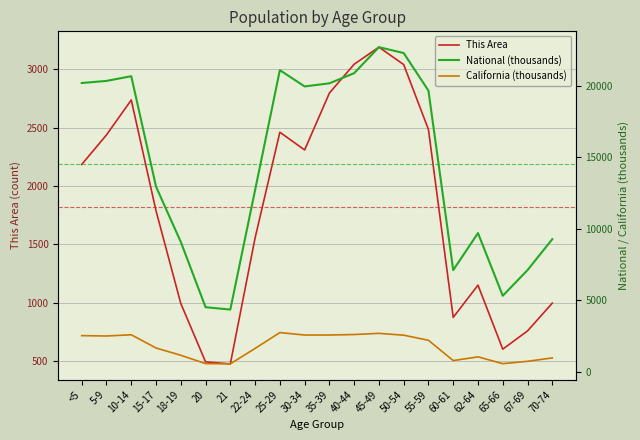

Which series has the largest range (max minus min)?

National (thousands)